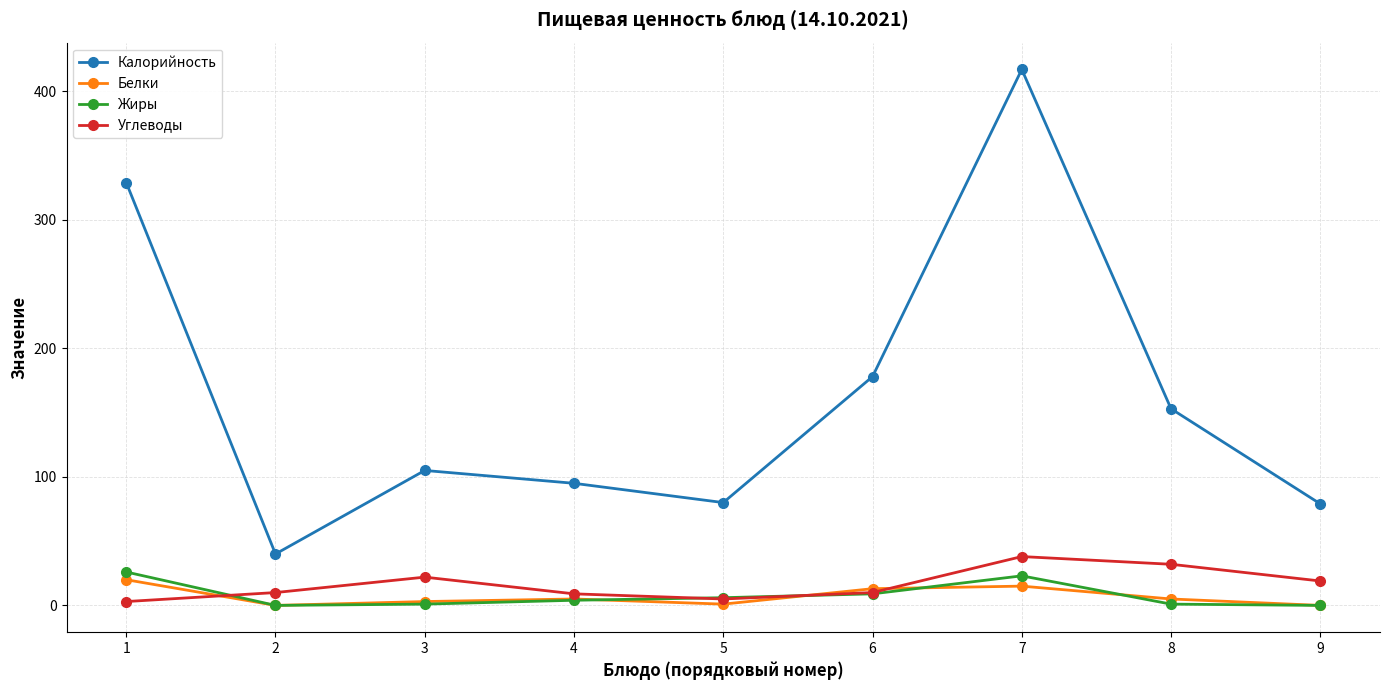

What is the maximum value for Белки?

20